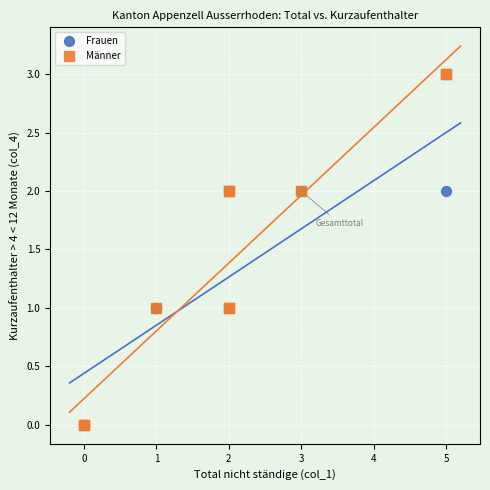

What are all the series names shown in the legend?

Frauen, Männer